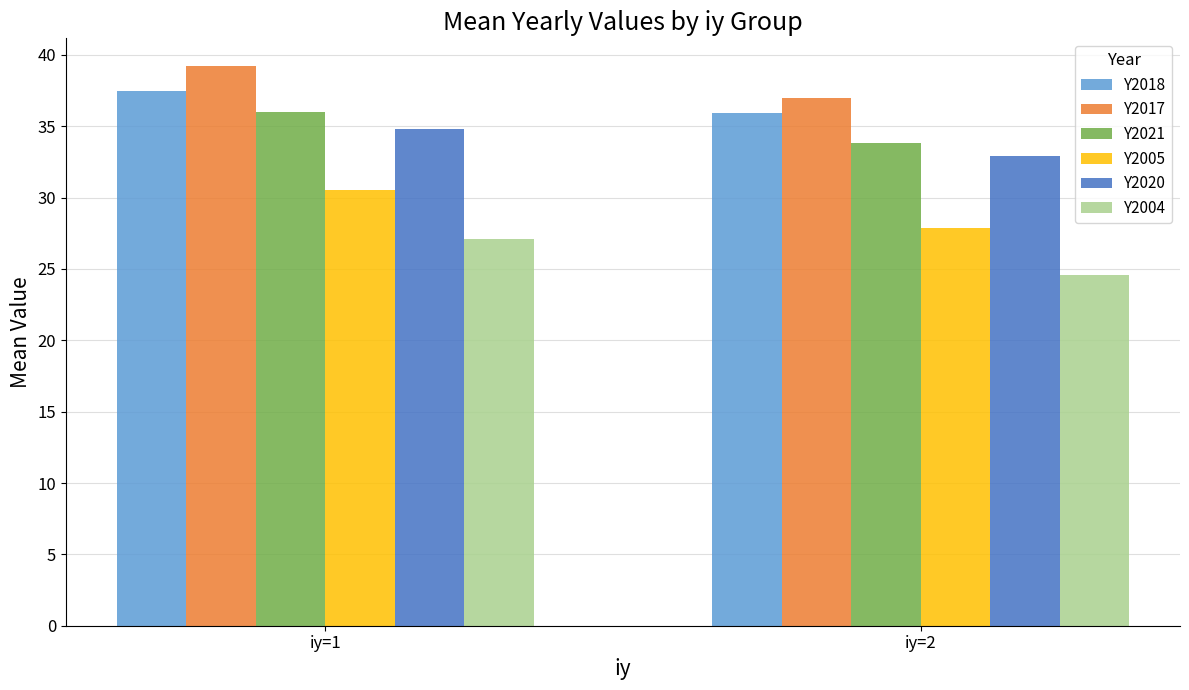

What are all the series names shown in the legend?

Y2018, Y2017, Y2021, Y2005, Y2020, Y2004